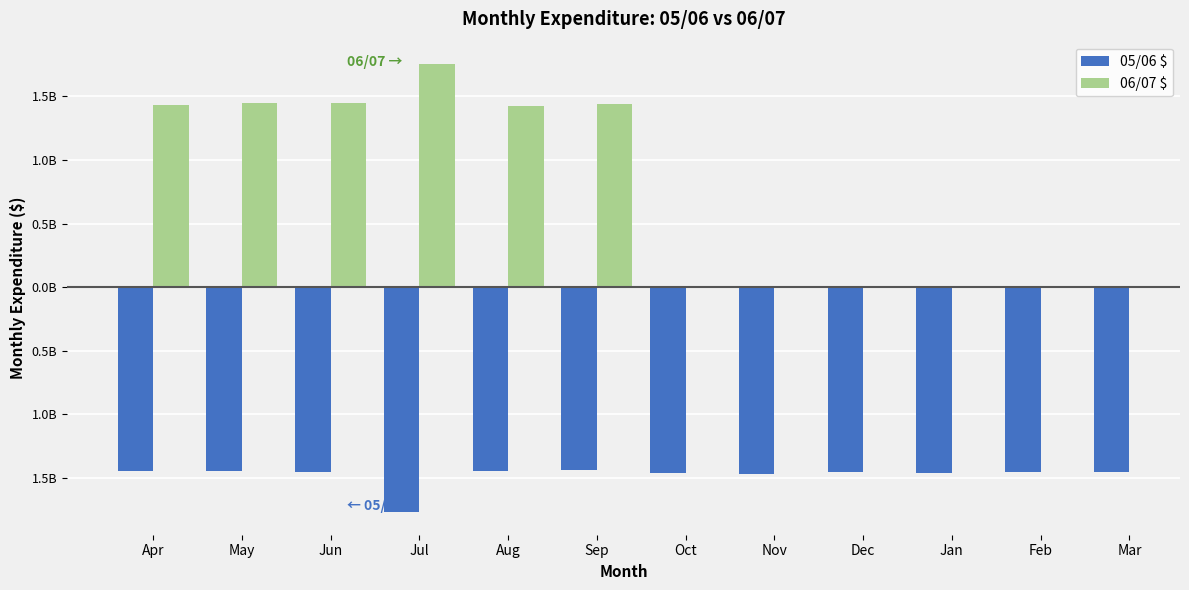

The 05/06 $ series shows -1.4 at Sep. True or false?

True